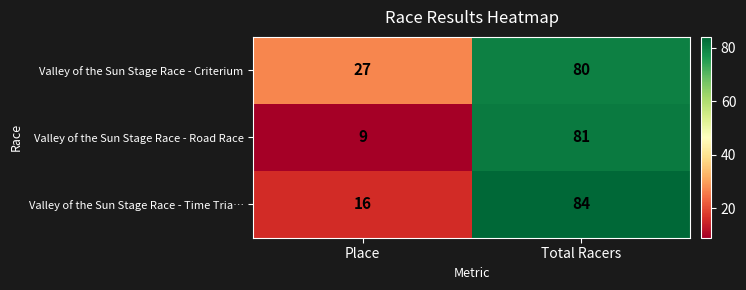

Reading left to right, transcribe all the data shown in this chart.

Valley of the Sun Stage Race - Criterium: Place=27	Total Racers=80
Valley of the Sun Stage Race - Road Race: Place=9	Total Racers=81
Valley of the Sun Stage Race - Time Tria…: Place=16	Total Racers=84